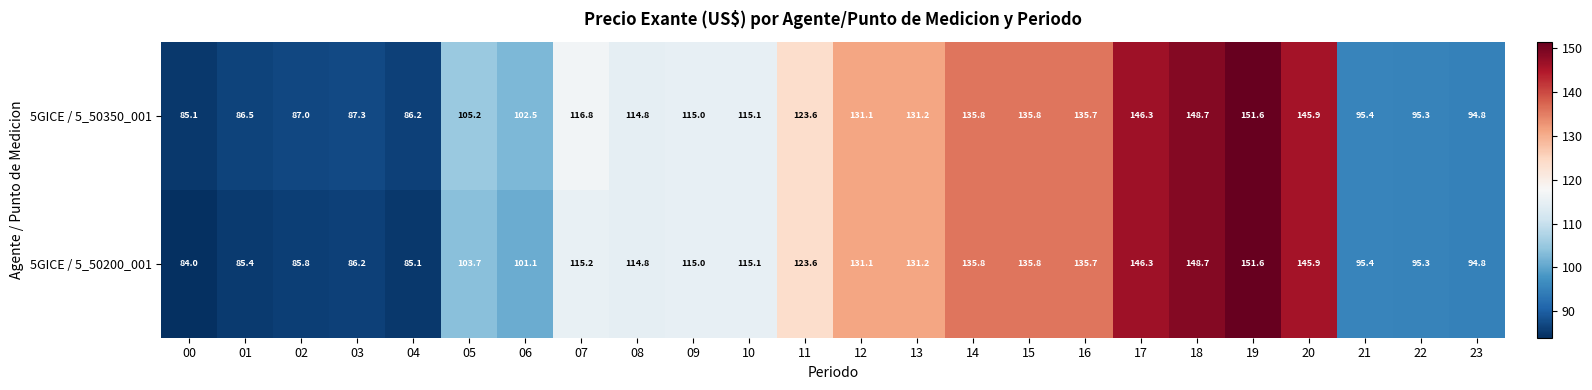

At how many categories does at least one series exceed 116?

11